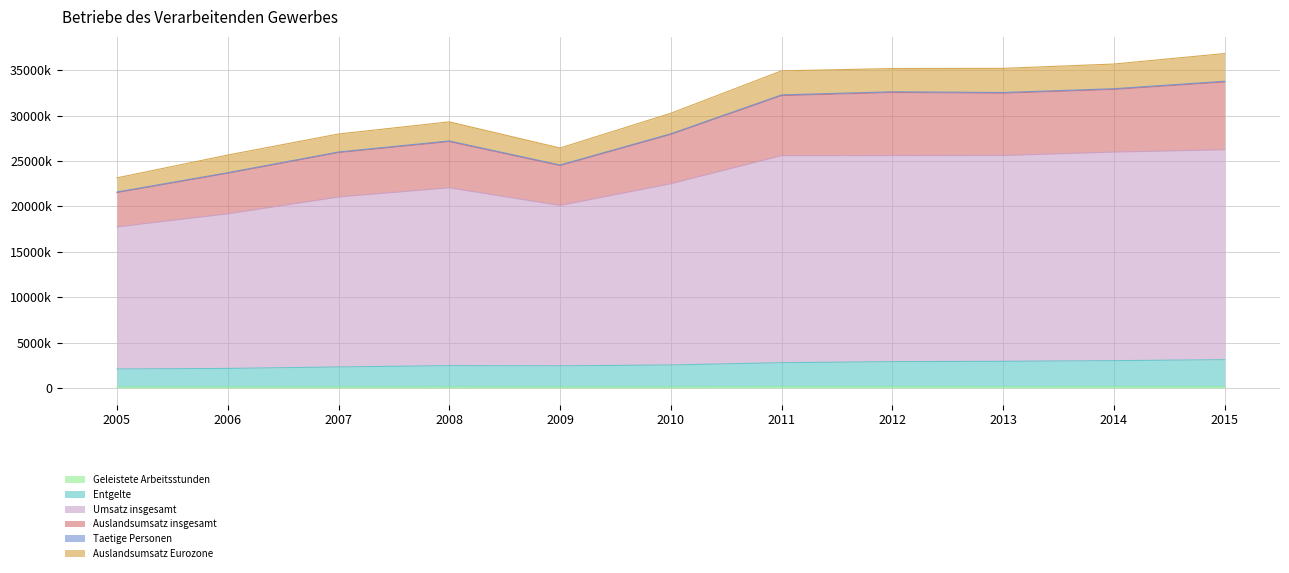

What is the difference between the highest and lowest values at 2013?

35081704